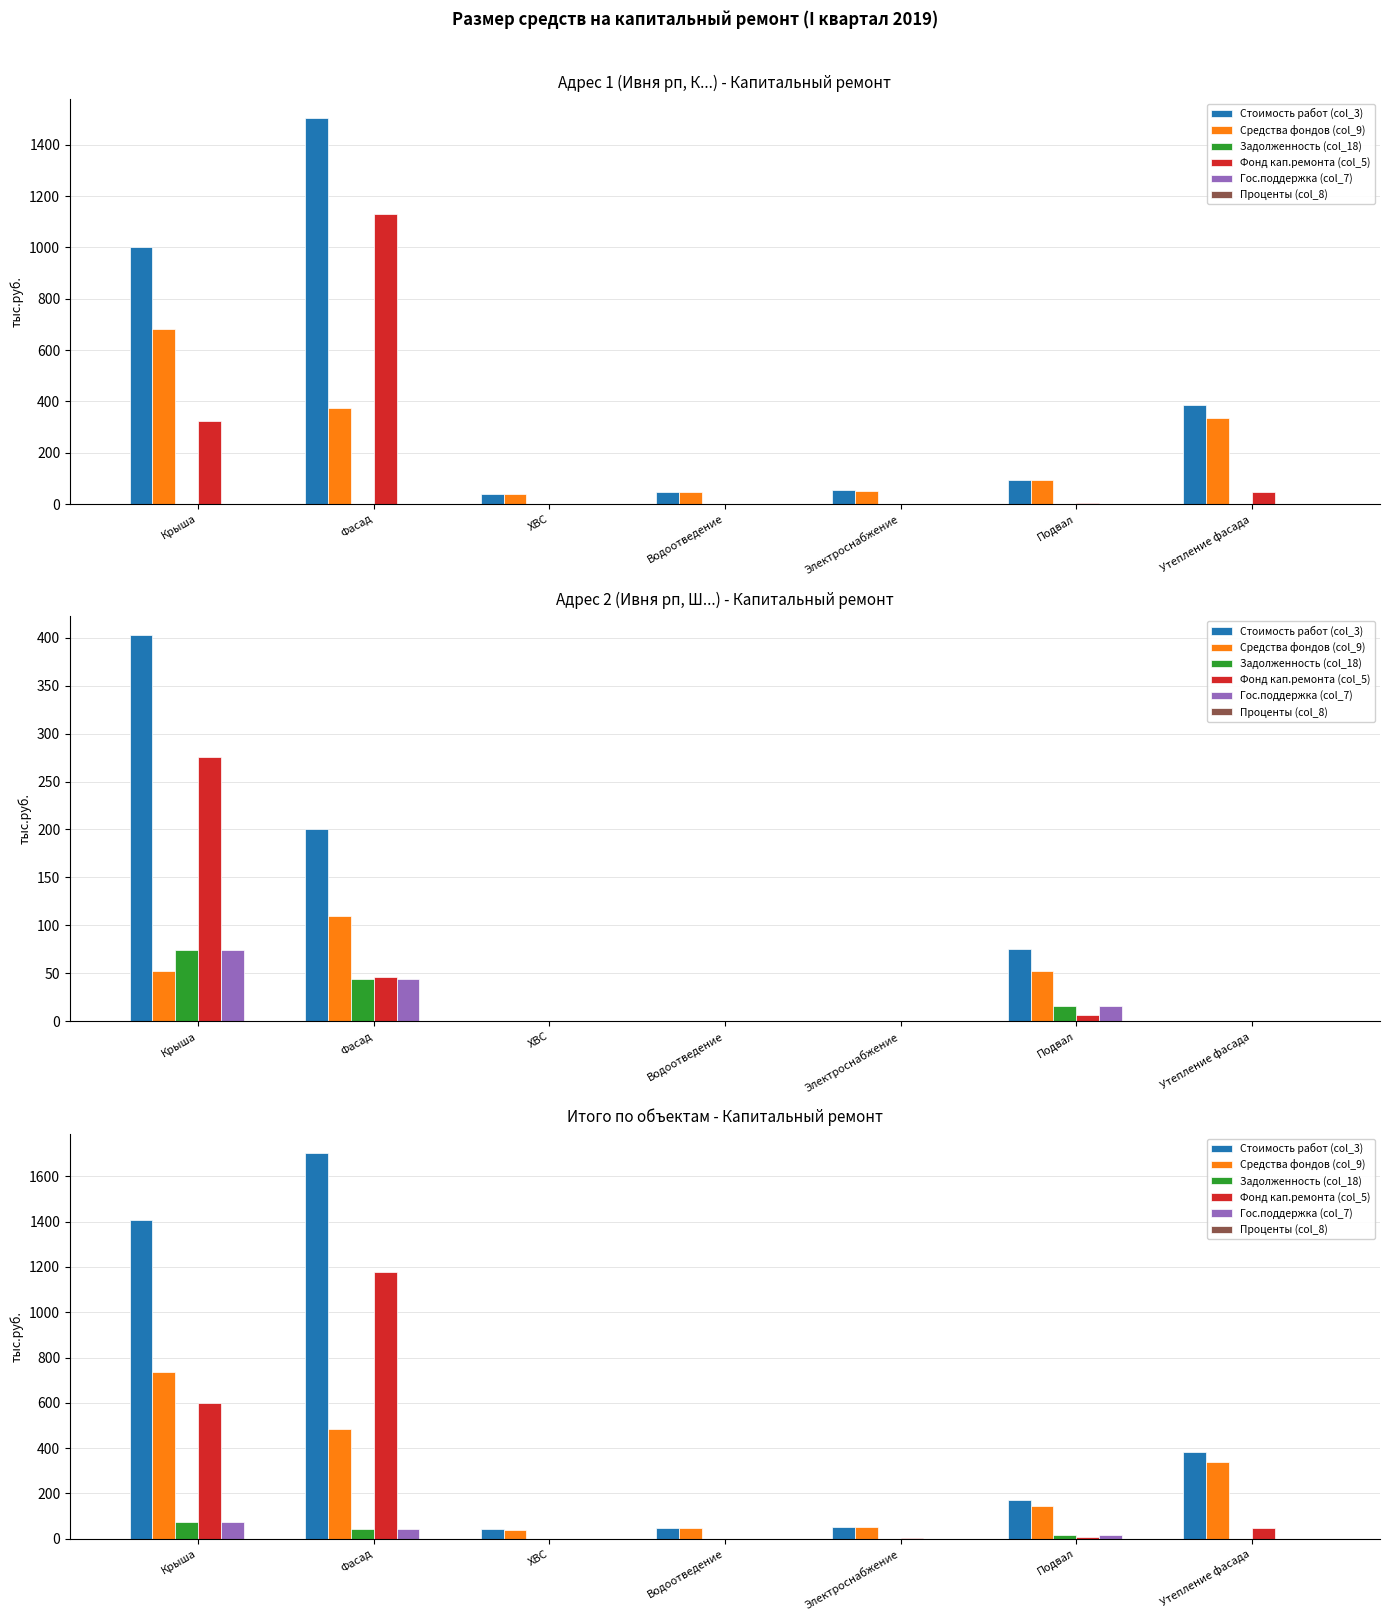

True or false: Задолженность (col_18) has a value of 22.5 at ХВС.

False